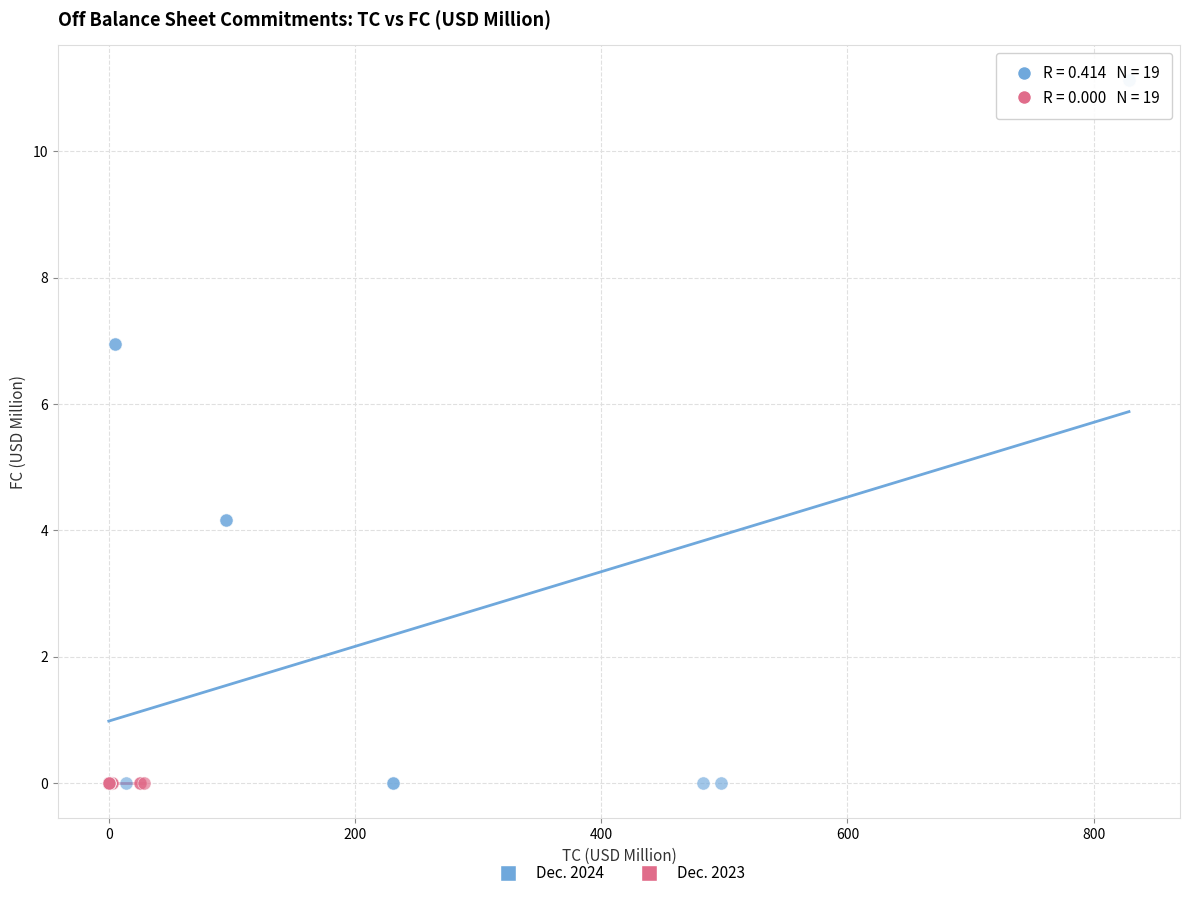

Which series reaches the maximum Y coordinate?

Dec. 2024